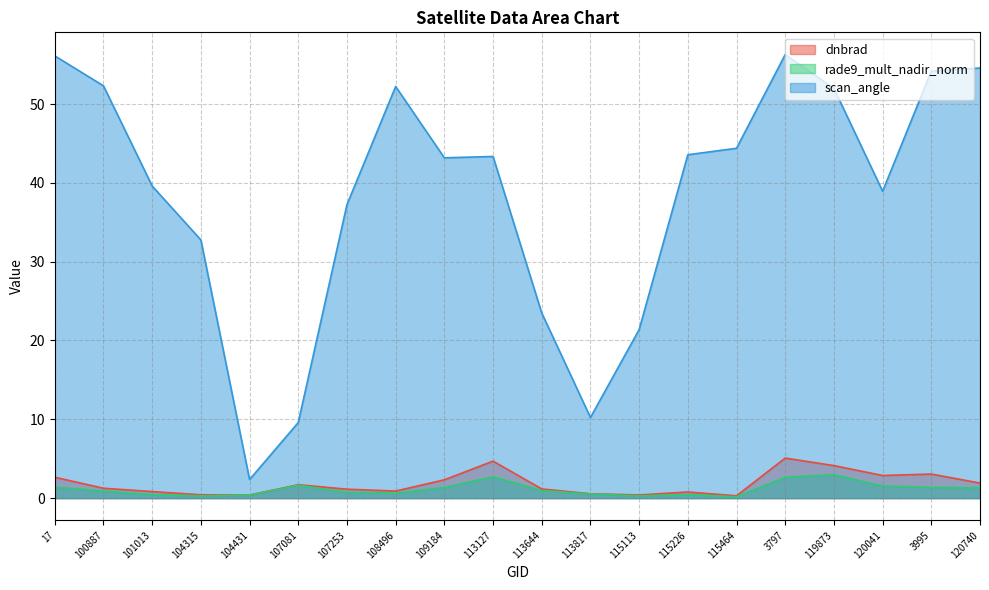

Reading left to right, list all the values displayed in this chart.

dnbrad: 2.6	1.3	0.8	0.4	0.4	1.7	1.1	0.9	2.3	4.7	1.2	0.6	0.4	0.8	0.3	5.1	4.1	2.9	3.1	1.9
rade9_mult_nadir_norm: 1.4	0.9	0.4	0.3	0.4	1.6	0.7	0.6	1.3	2.7	1.0	0.5	0.3	0.4	0.2	2.6	3.0	1.5	1.4	1.3
scan_angle: 56.1	52.3	39.6	32.8	2.4	9.6	37.2	52.2	43.2	43.3	23.5	10.2	21.4	43.6	44.4	56.3	52.0	38.9	54.2	54.6